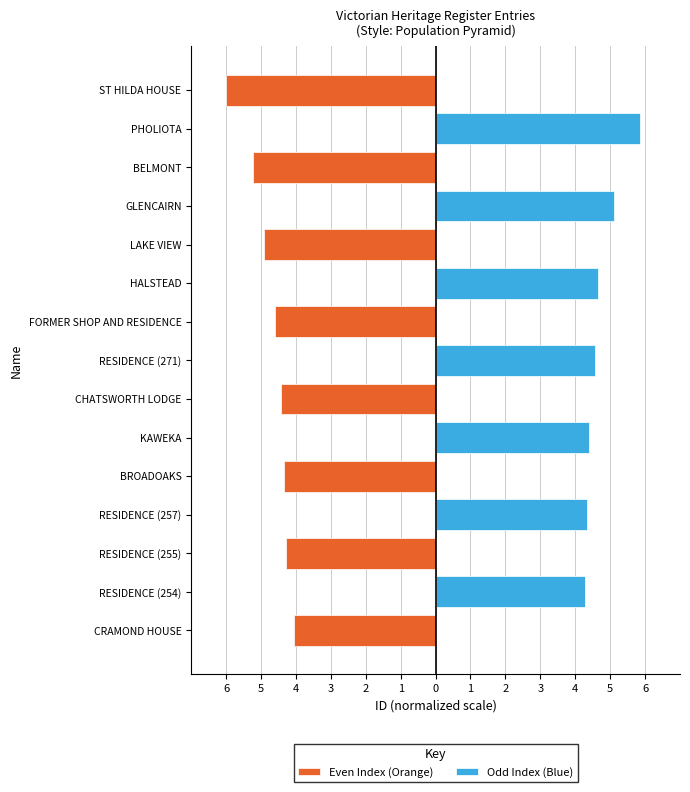

Between LAKE VIEW and FORMER SHOP AND RESIDENCE, which is larger?

FORMER SHOP AND RESIDENCE